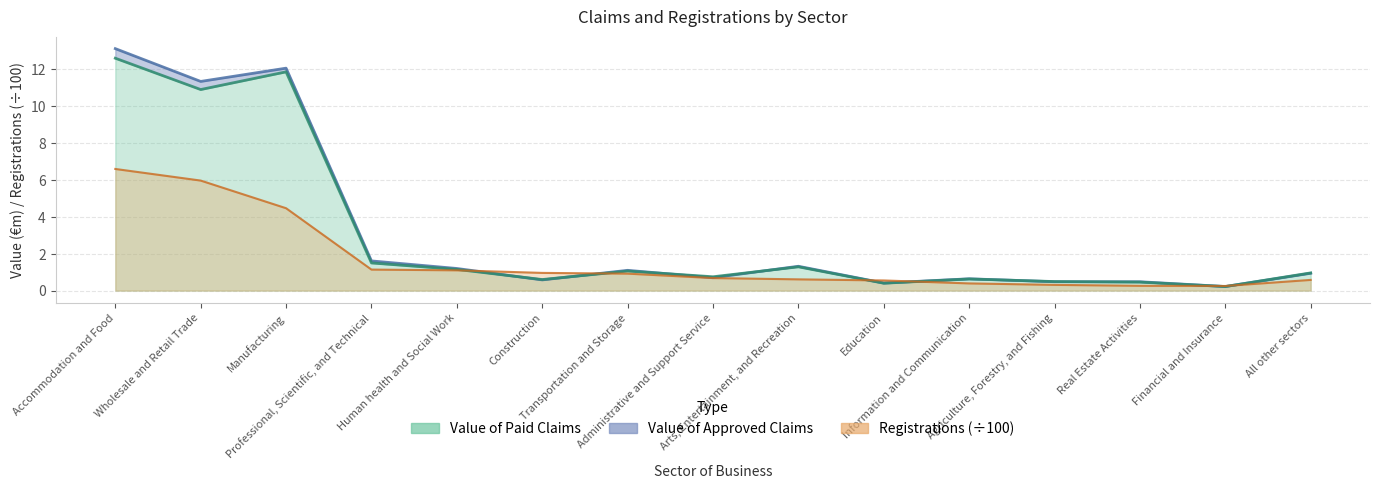

The value of Value of Paid Claims at Accommodation and Food is 4.2. True or false?

False